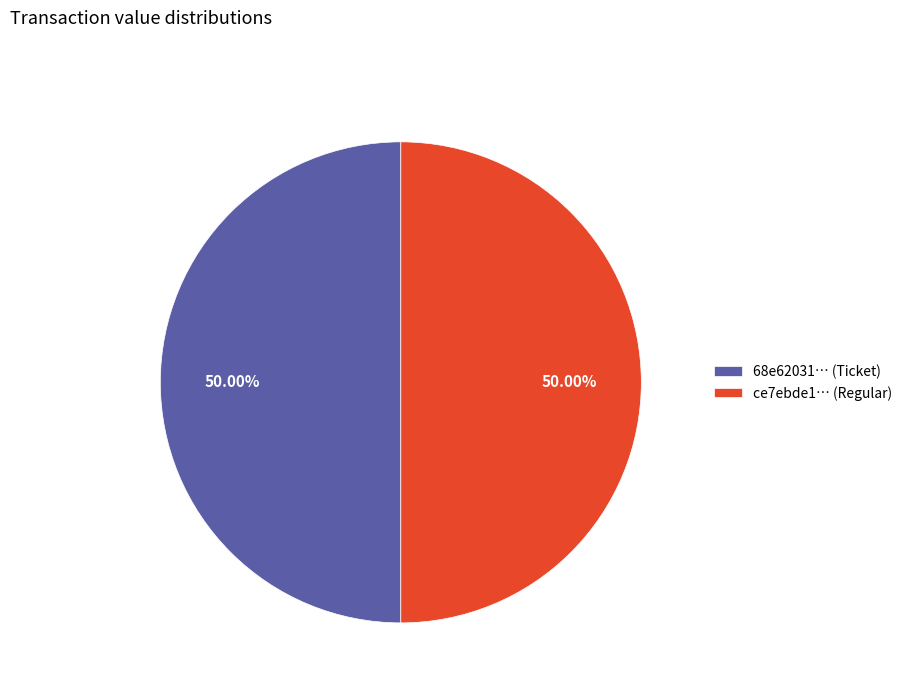

Count the number of slices in the pie.

2